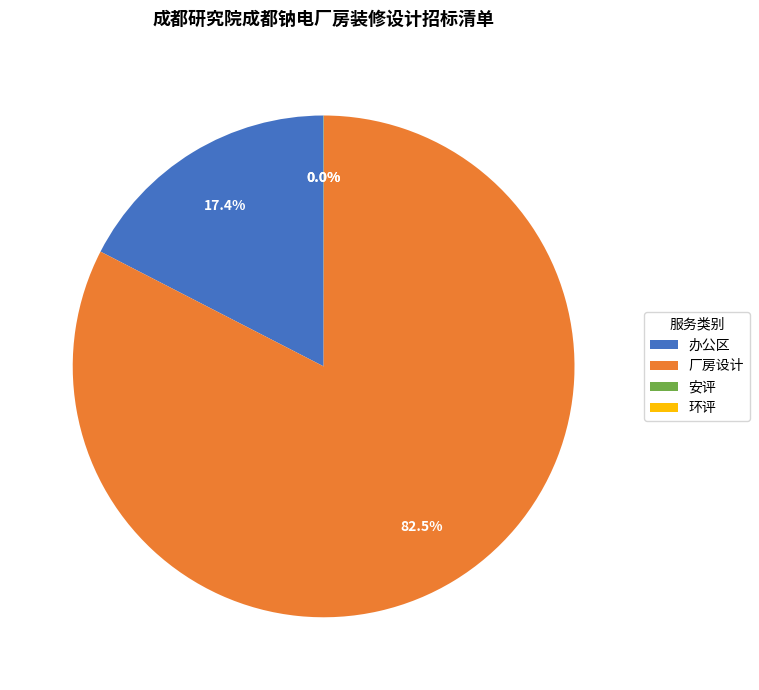

What is the total percentage of 办公区 and 厂房设计?

100.0%